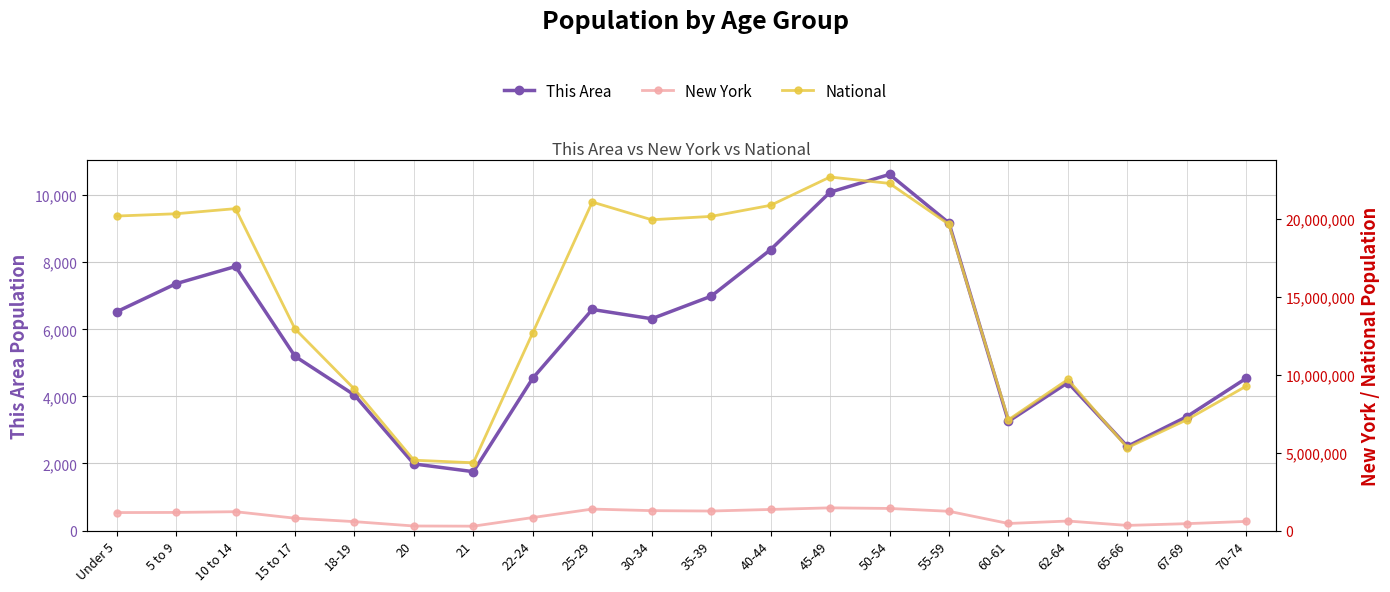

Is the value of New York at 10 to 14 greater than the value of National at 35-39?

No